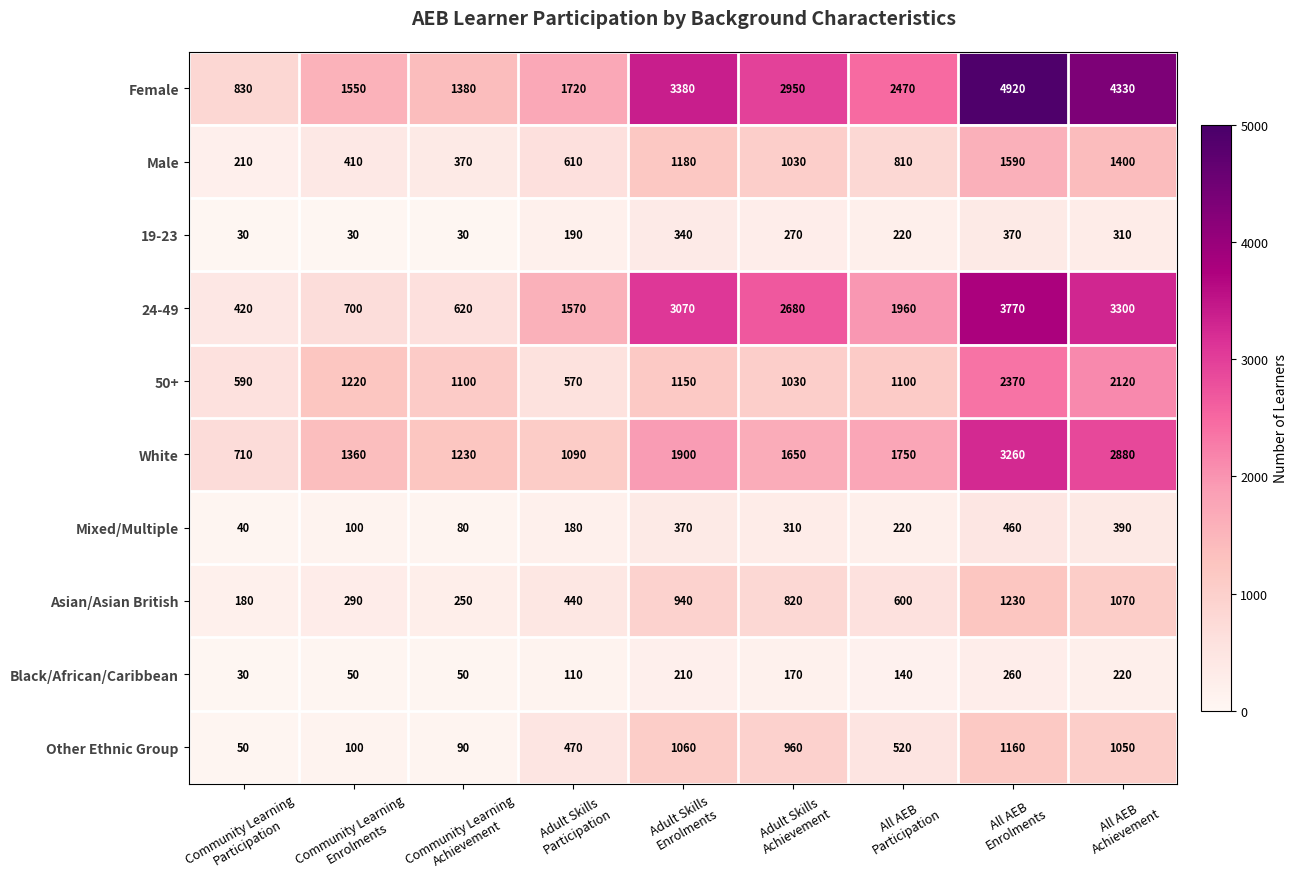

Which series changed the most between Community Learning
Participation and Community Learning
Enrolments?

Female